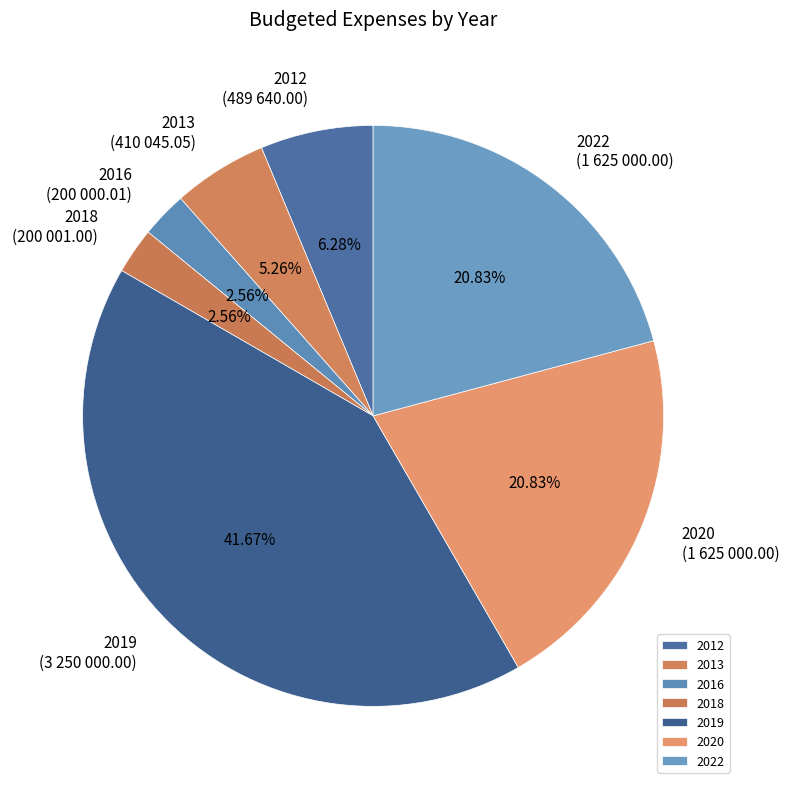

To the nearest percent, what portion does 2016 represent?

3%